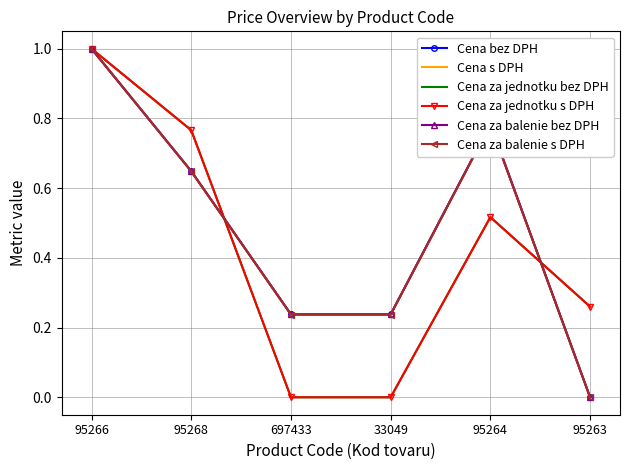

What is the label of the 3rd point from the right?

33049